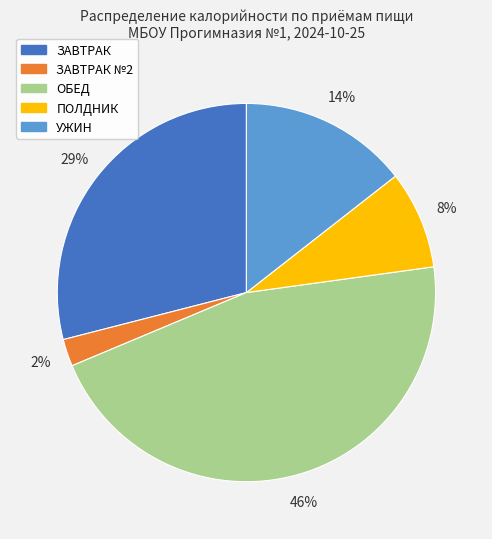

To the nearest percent, what is the difference between the largest and smallest slice percentages?

44%